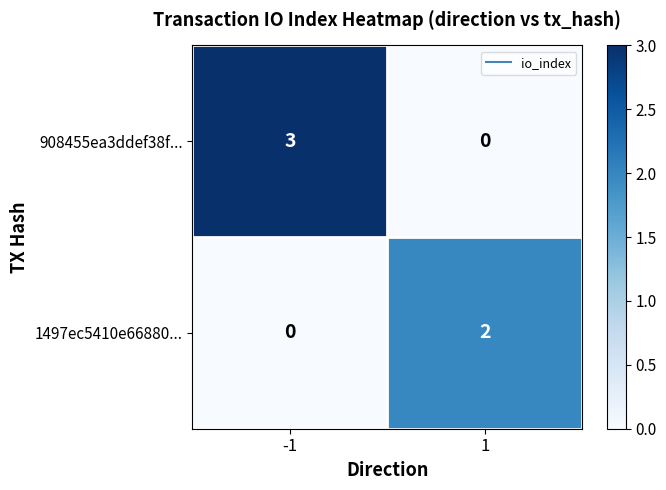

How many positive values does the 1497ec5410e66880... series have?

1